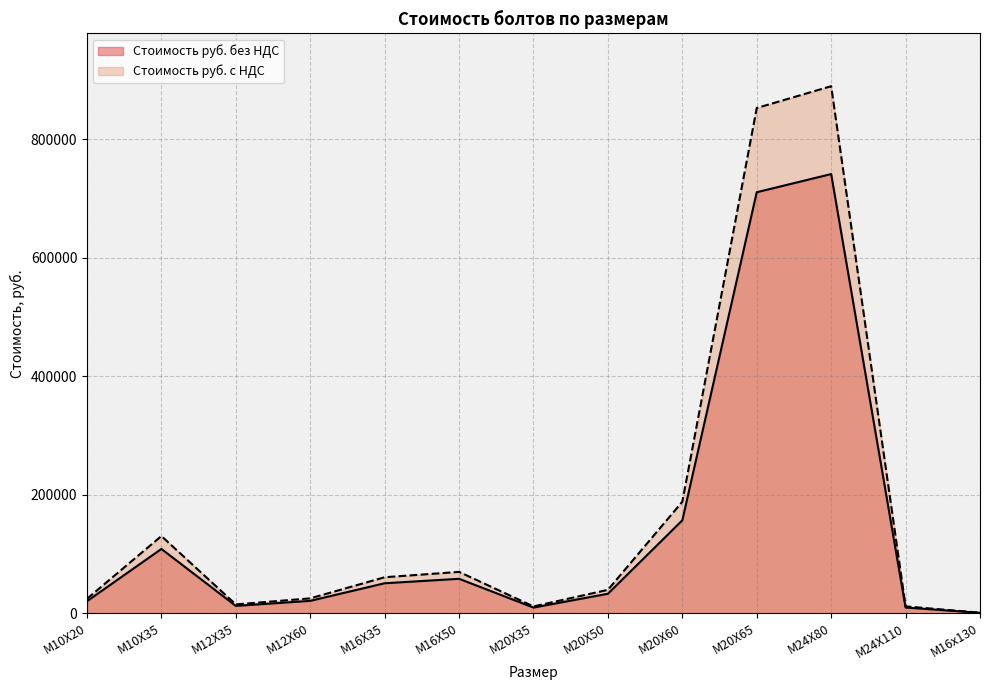

Which series changed the most between М20Х50 and М24Х110?

Стоимость руб. с НДС